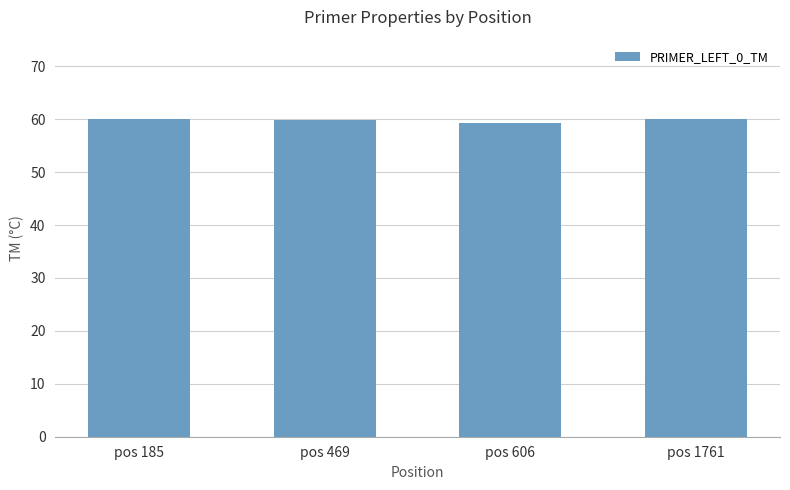

What is the ratio of the value at pos 185 to the value at pos 606?

1.0